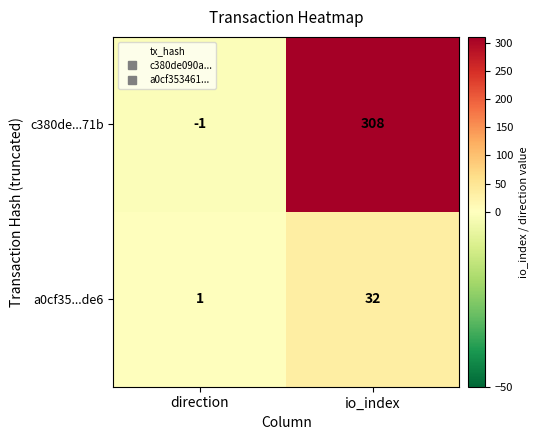

What is the difference between the maximum and minimum values in the a0cf35...de6 series?

31